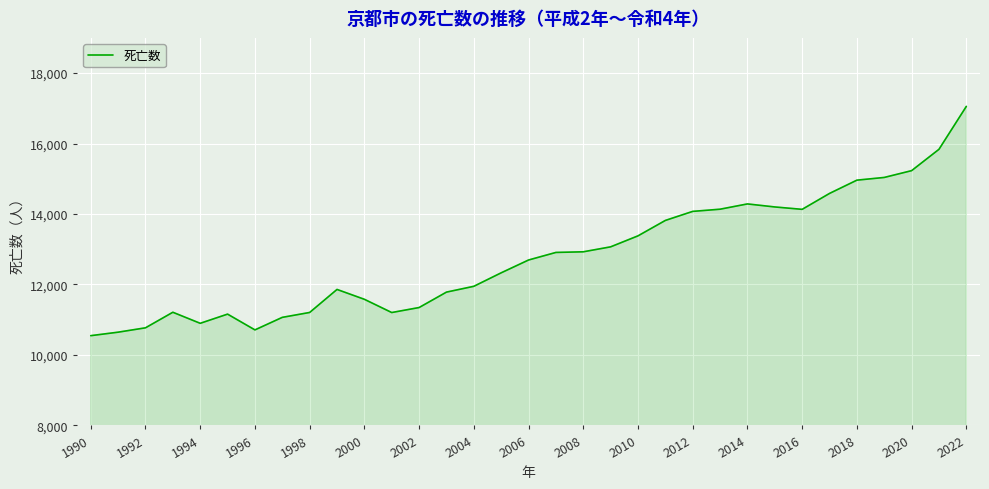

What is the maximum value shown in the chart?

17054